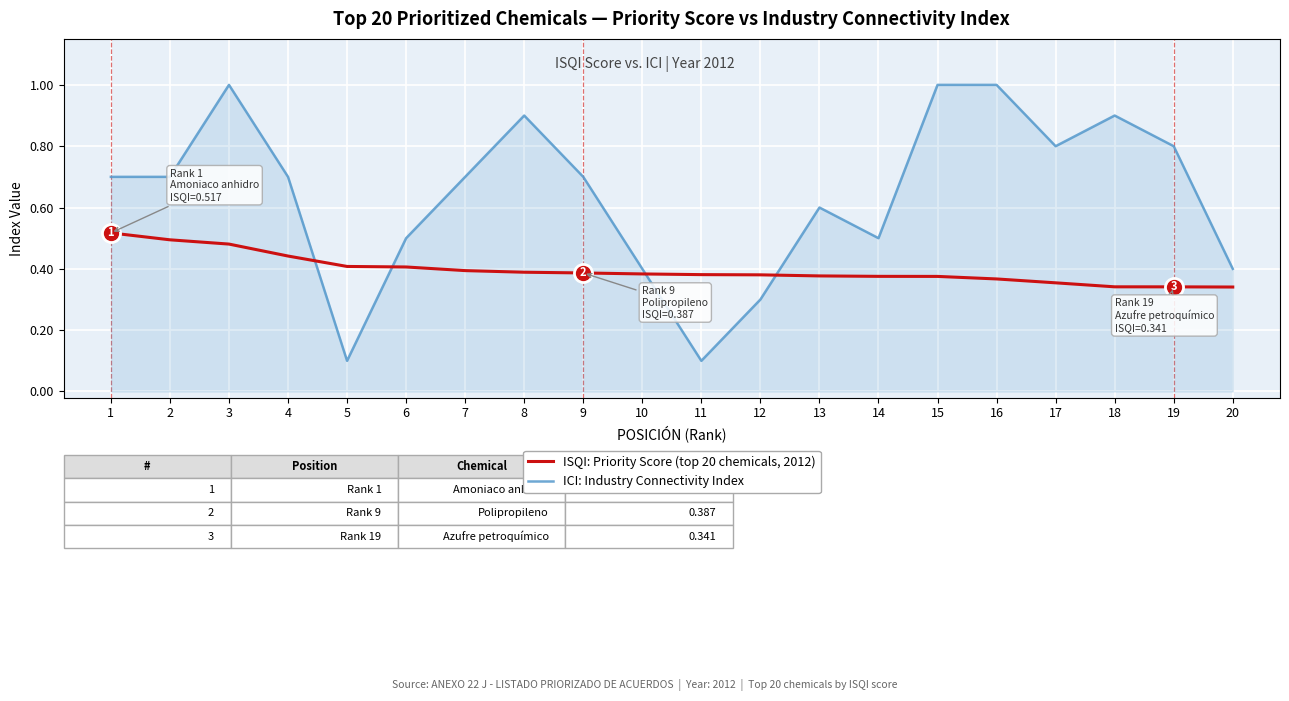

What is the sum of the ISQI: Priority Score (top 20 chemicals, 2012) values at 16 and 8?

0.8